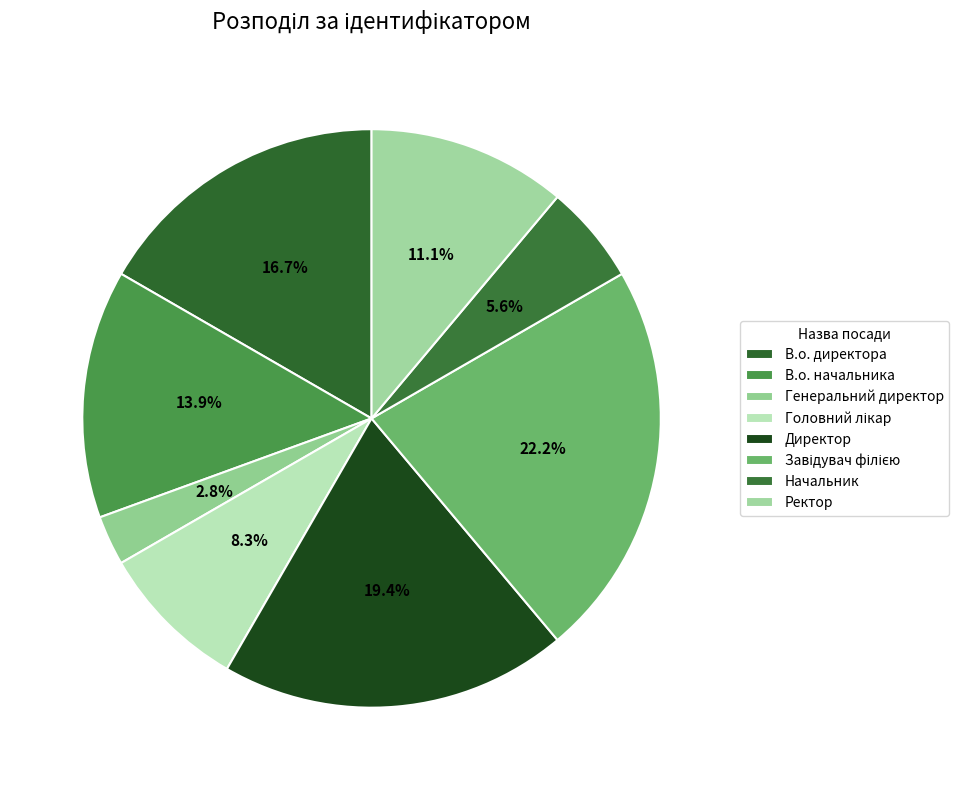

Between Генеральний директор and В.о. начальника, which is larger?

В.о. начальника